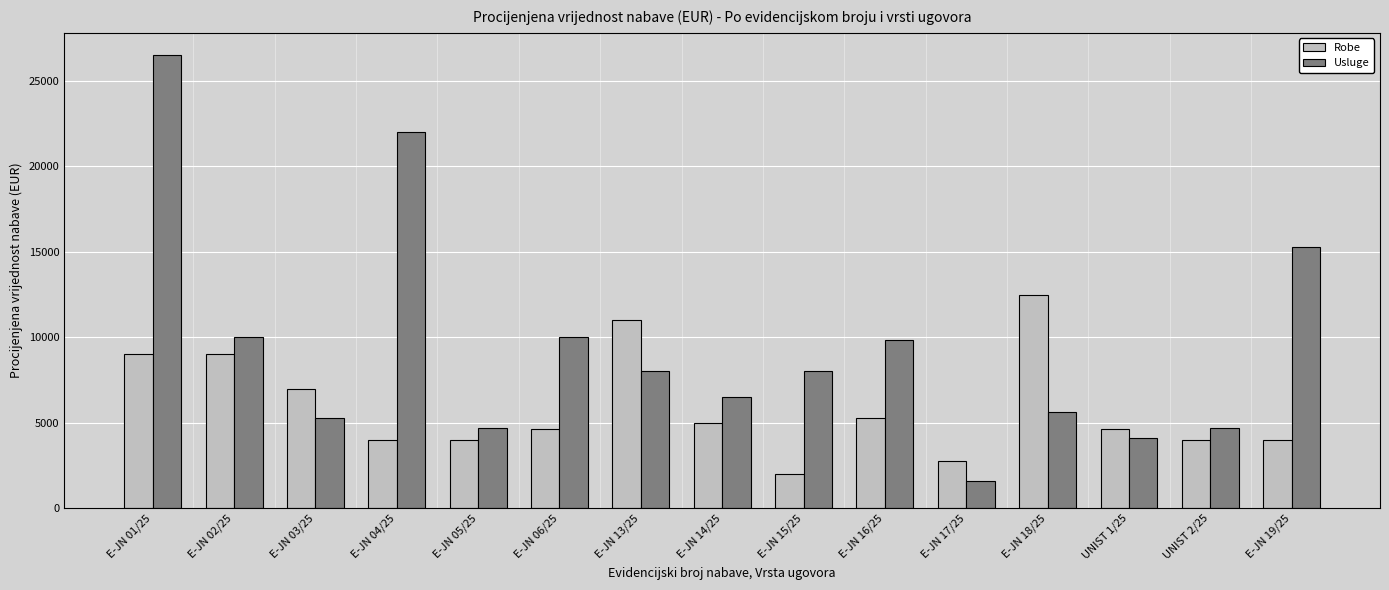

What is the difference between the maximum and minimum values in the Robe series?

10500.0